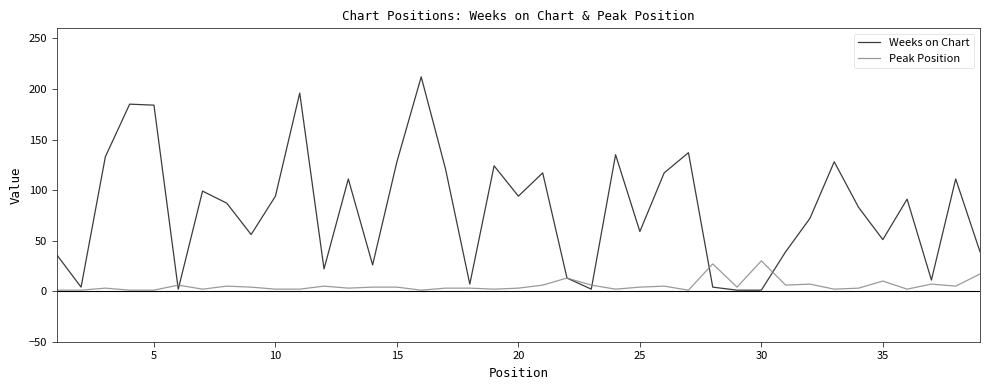

Rank the series by their maximum value, from lowest to highest.

Peak Position, Weeks on Chart